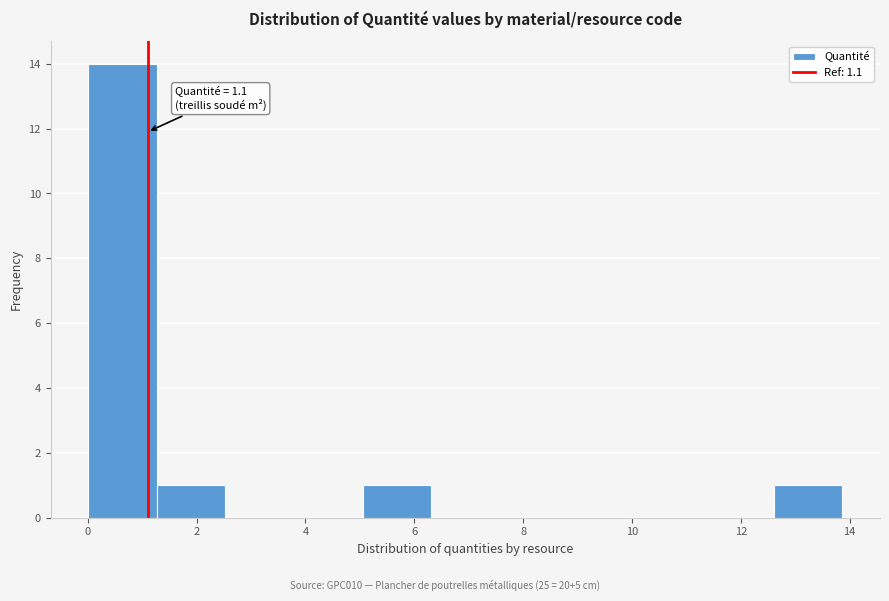

Over which range of the x-axis is the bar tallest?

0.0 to 1.2